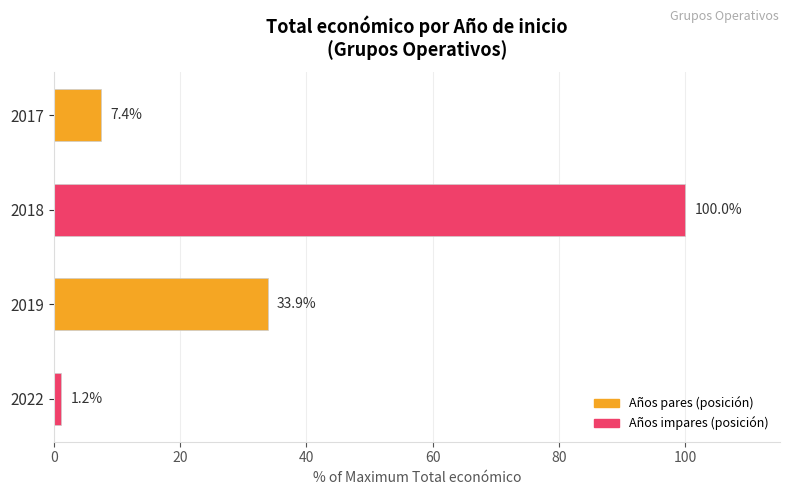

What is the average value?

35.6